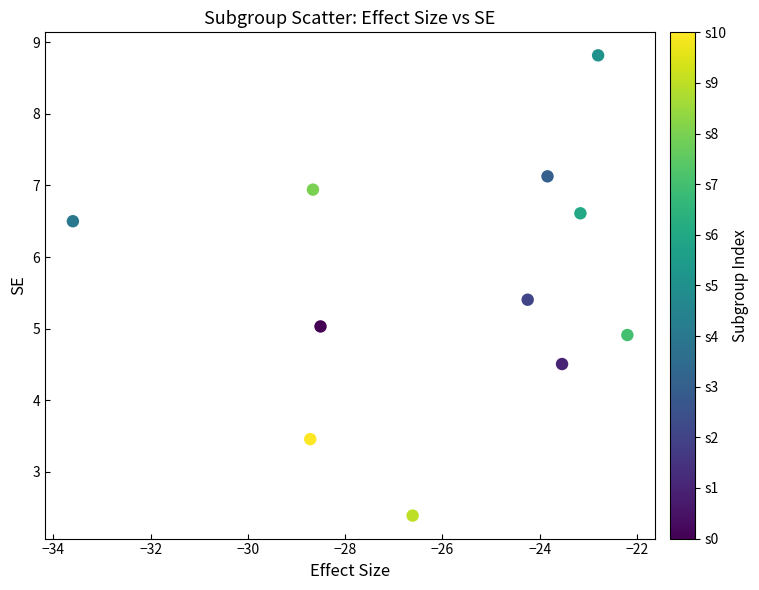

What is the range of X values (max minus min)?

11.4